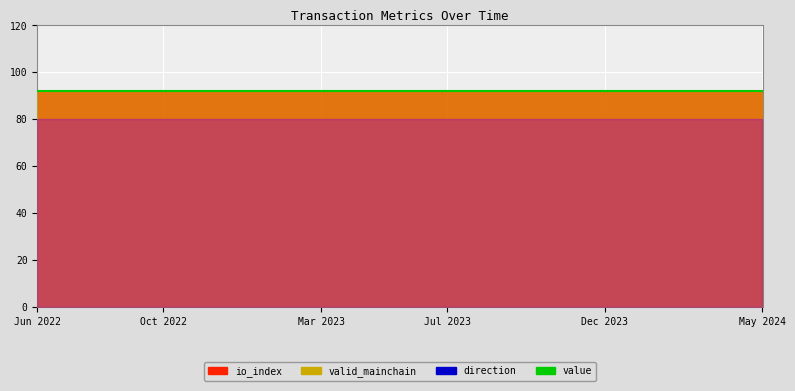

What are all the series names shown in the legend?

value, io_index, valid_mainchain, direction